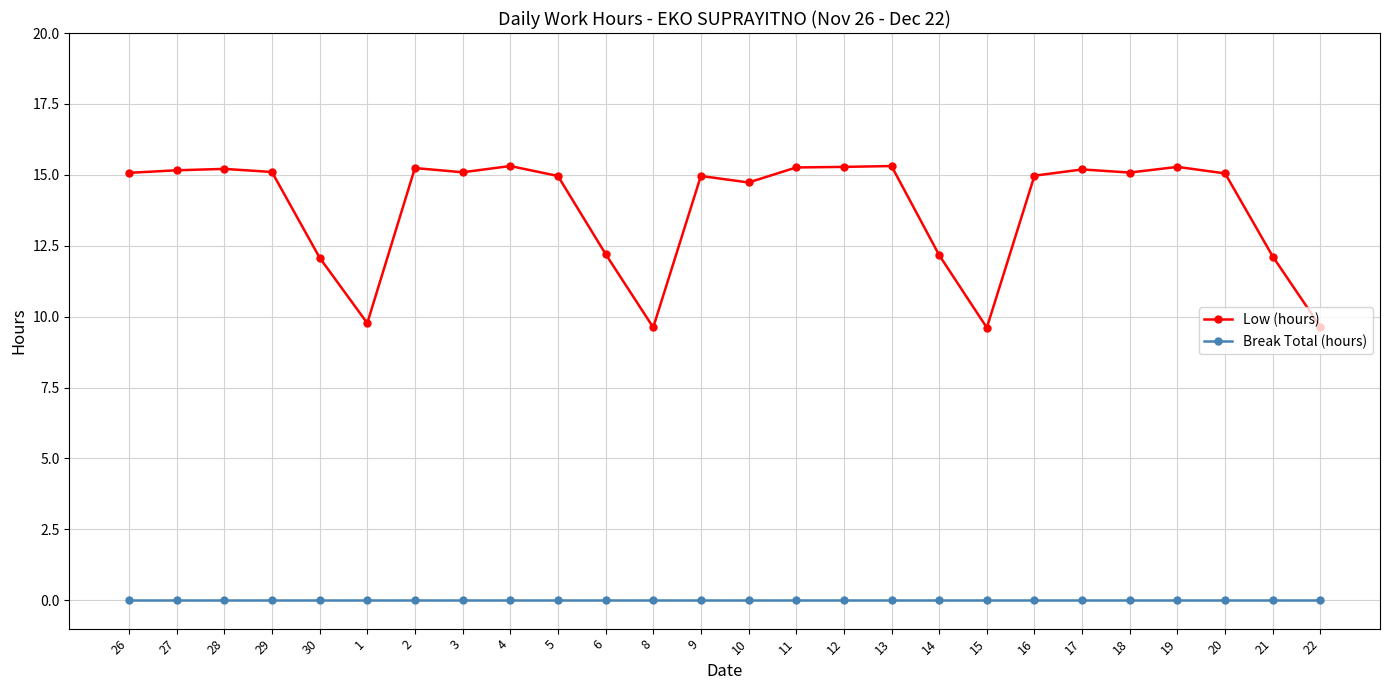

Which series has the widest spread of values?

Low (hours)